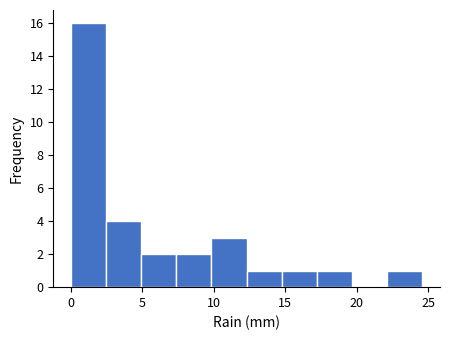

How tall is the bar that spans 5.0 to 7.5 on the x-axis? Neither the bar edges nor the heights are printed on the chart, so give them approximately, as read against the axes.

2